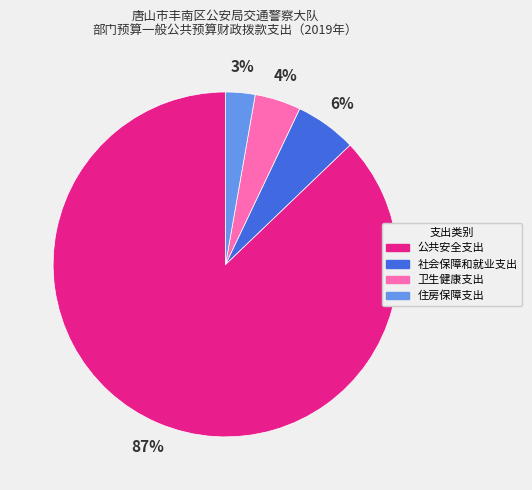

Does any single category account for the majority?

Yes